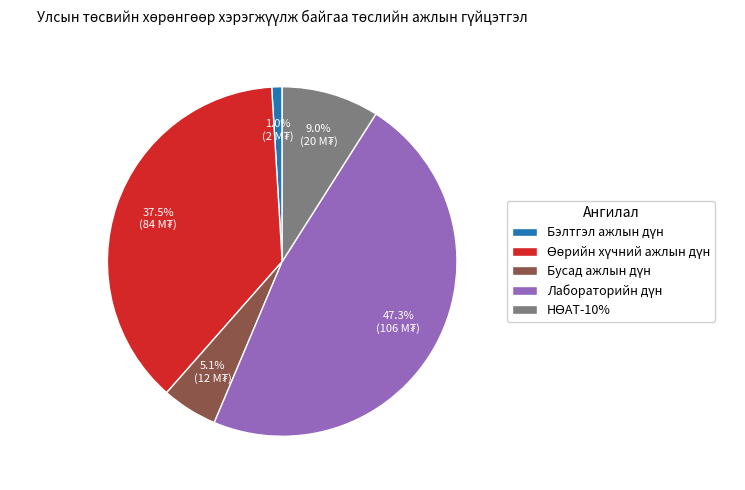

Is there any slice that represents more than half of the pie?

No